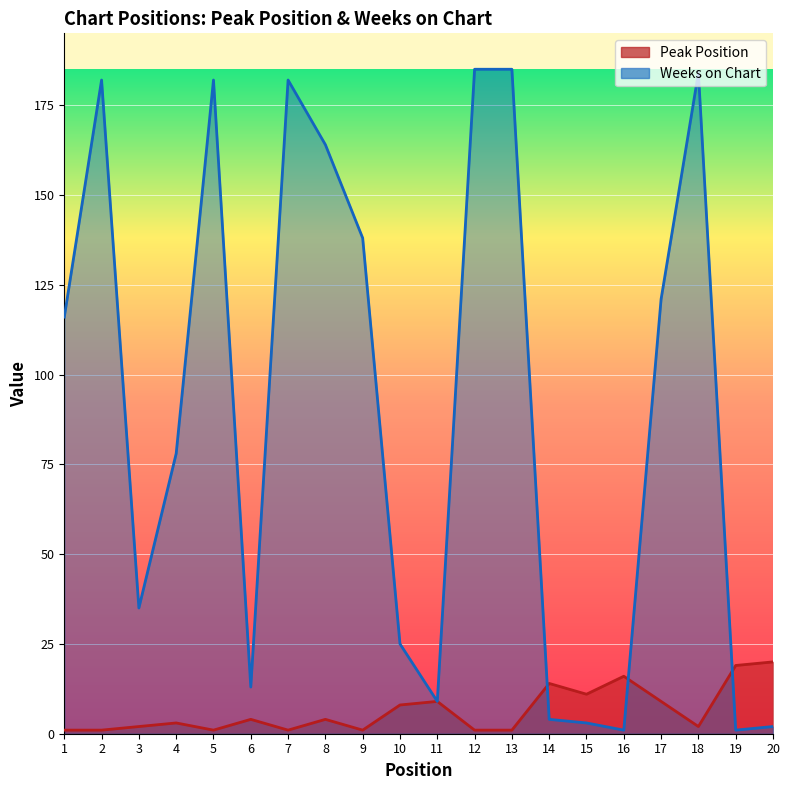

At 20, list the series in order from largest to smallest.

Peak Position, Weeks on Chart